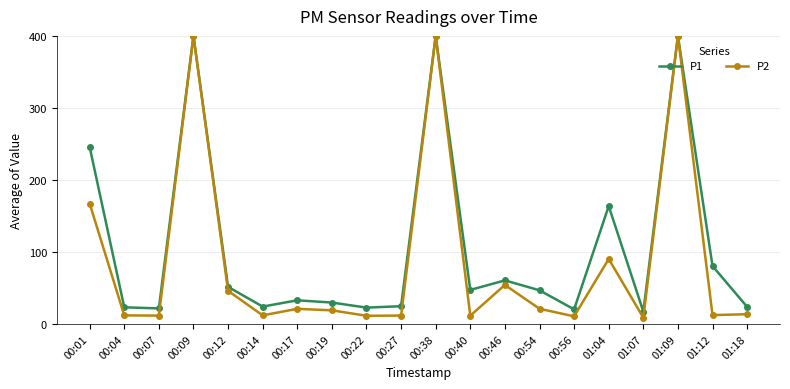

What is the minimum value shown in the chart?

8.7